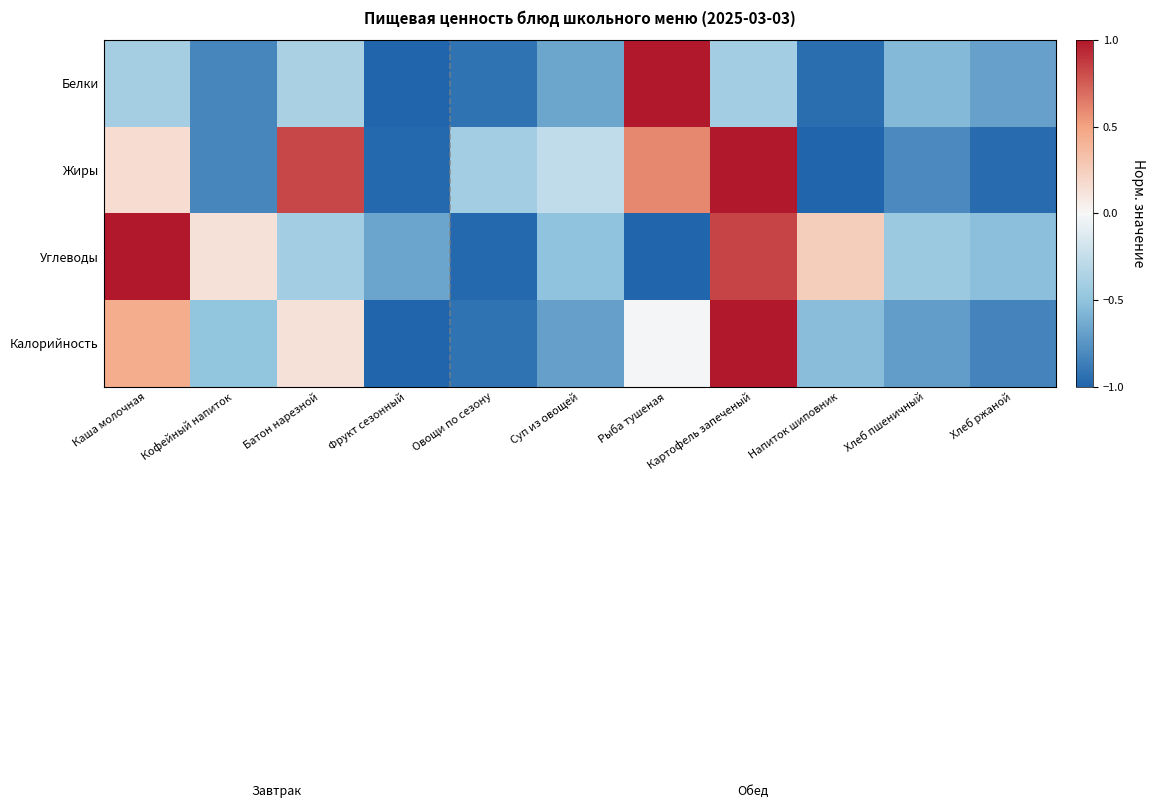

Between Каша молочная and Овощи по сезону, which series saw the biggest shift?

Углеводы